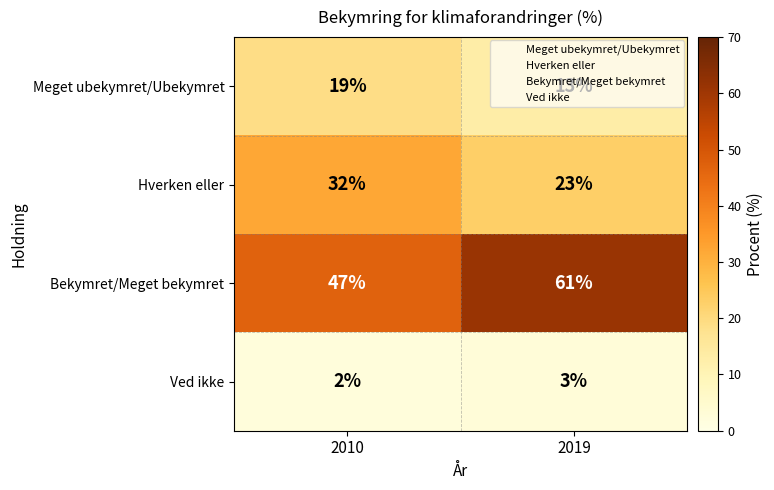

What is the lowest value of the Hverken eller series?

23